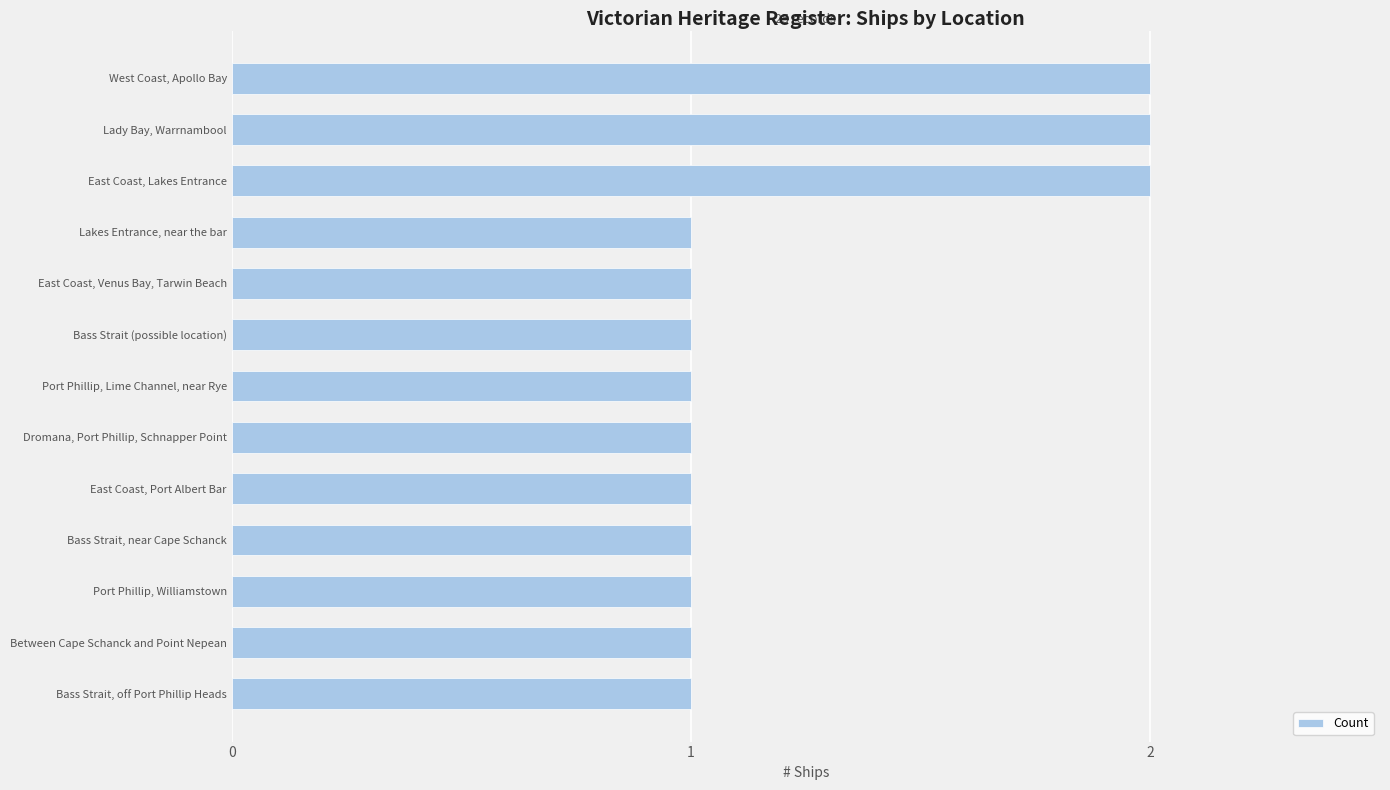

The value at West Coast, Apollo Bay is 2. True or false?

True